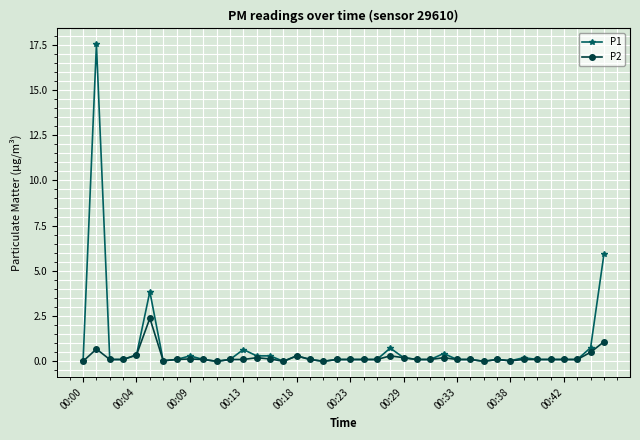

True or false: P2 has more than 0 interior local peaks.

True